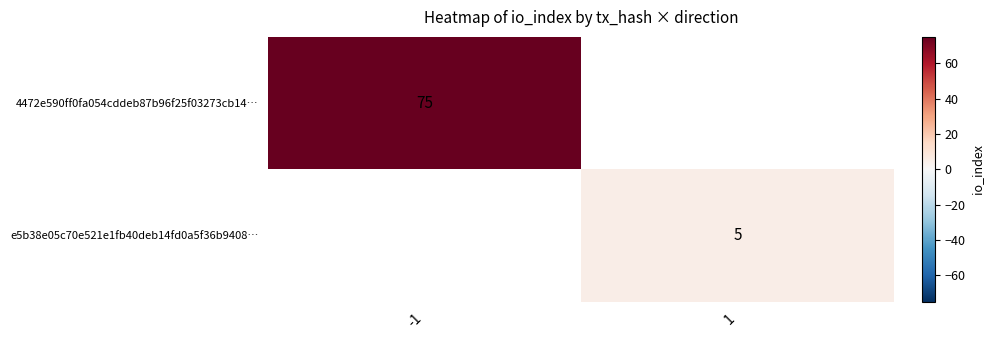

The value of 4472e590ff0fa054cddeb87b96f25f03273cb14… at -1 is 75. True or false?

True